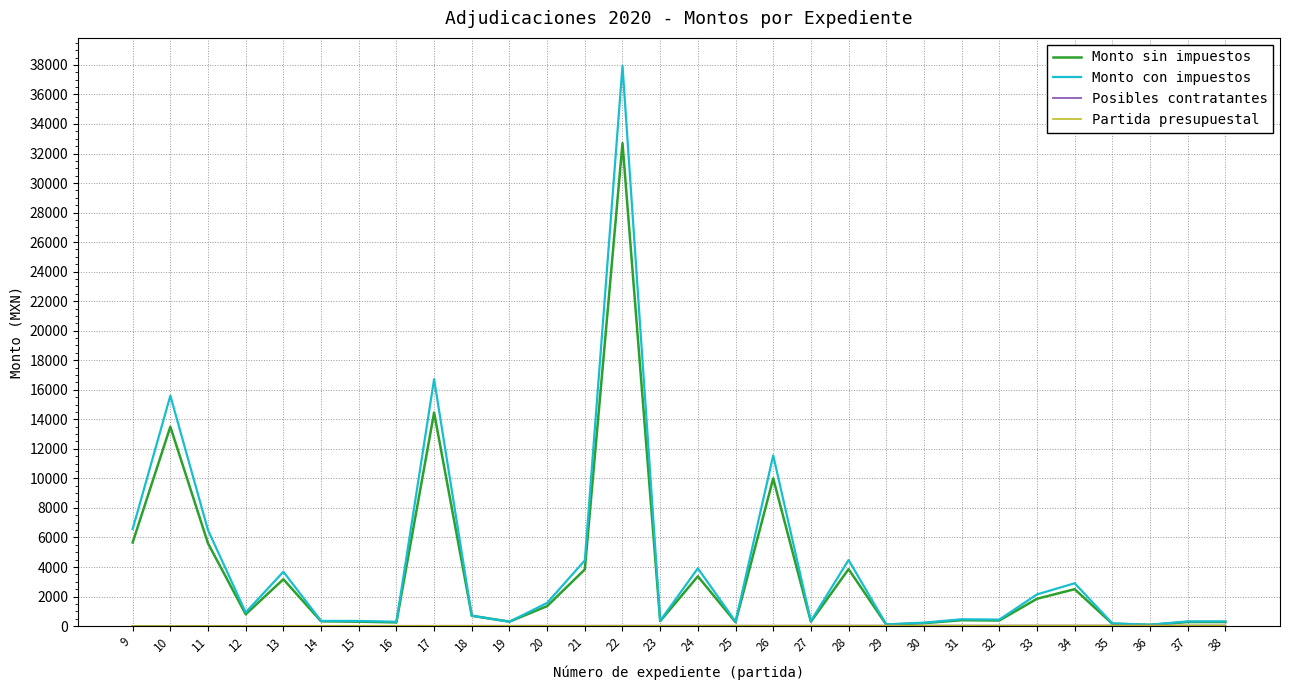

Is this an area chart (filled region under the line)?

No